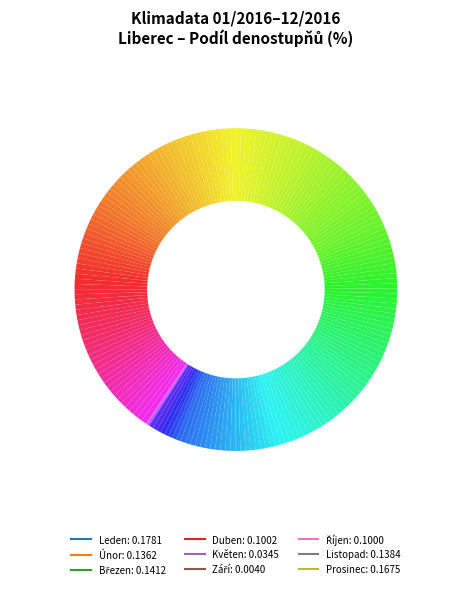

How many segments does this pie chart have?

9